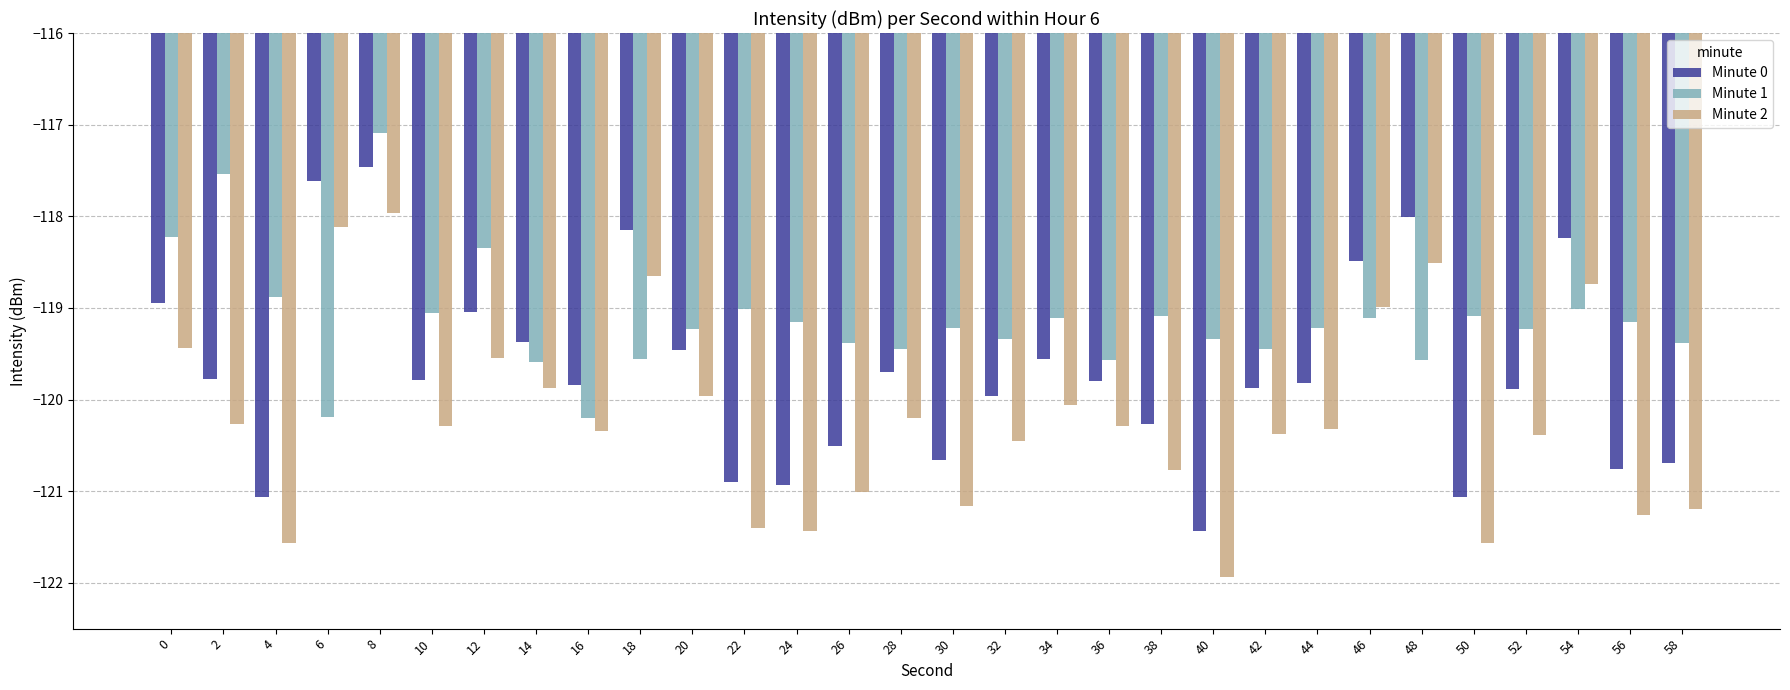

What is the minimum value for Minute 1?

-120.2